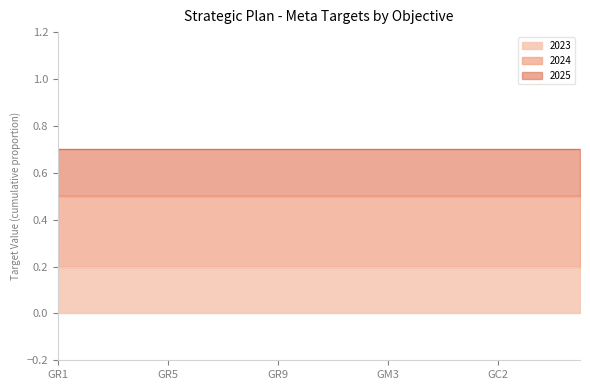

What are all the series names shown in the legend?

2023, 2024, 2025